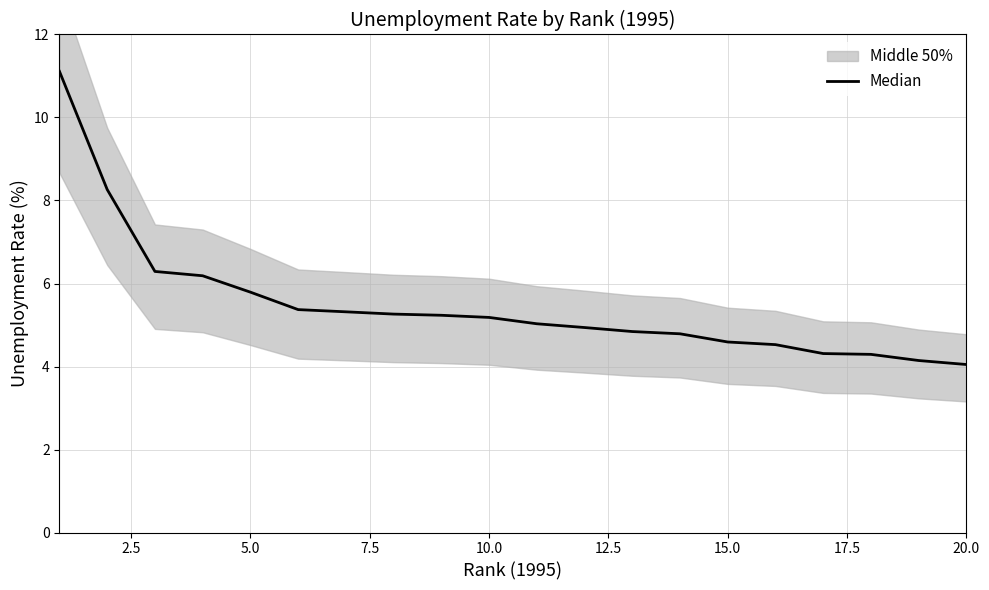

At which label is the value closest to 7?

5.0